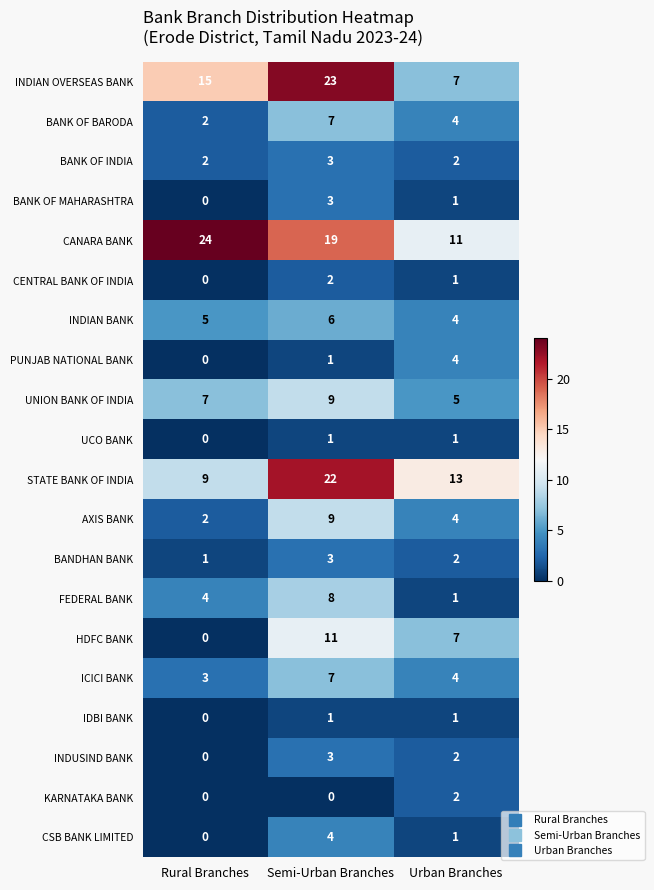

What is the difference between the STATE BANK OF INDIA values at Rural Branches and Urban Branches?

4